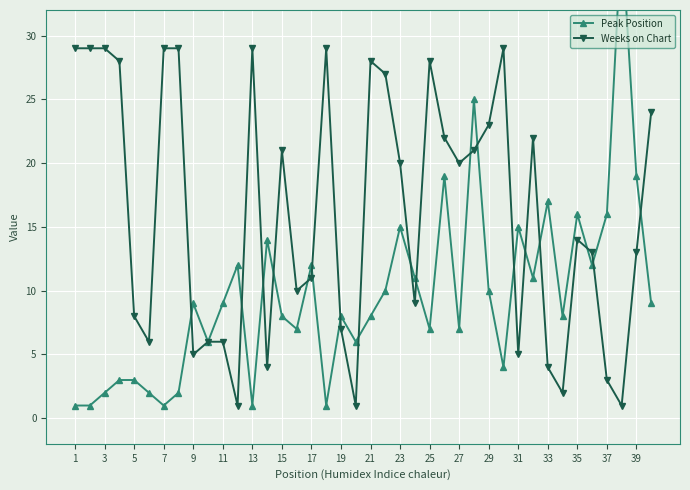

How many distinct data groups are displayed?

2